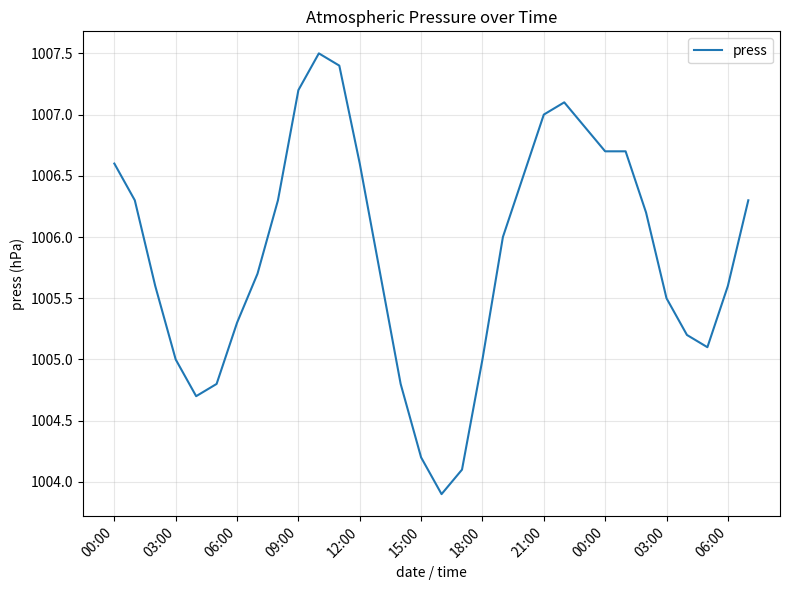

What is the minimum value shown in the chart?

1003.9